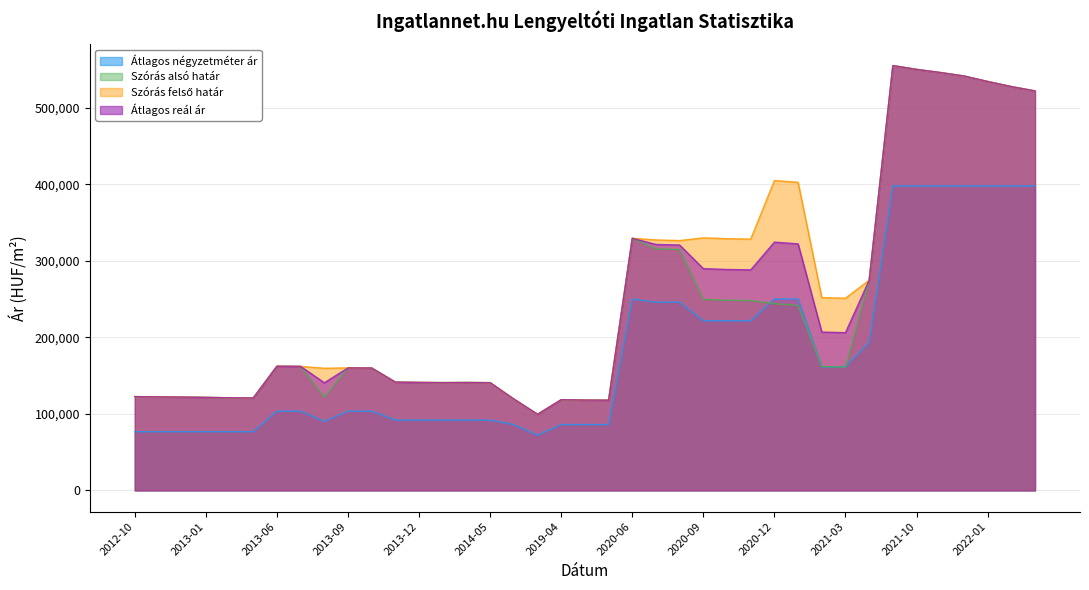

True or false: Átlagos reál ár and Szórás felső határ cross at least once.

False